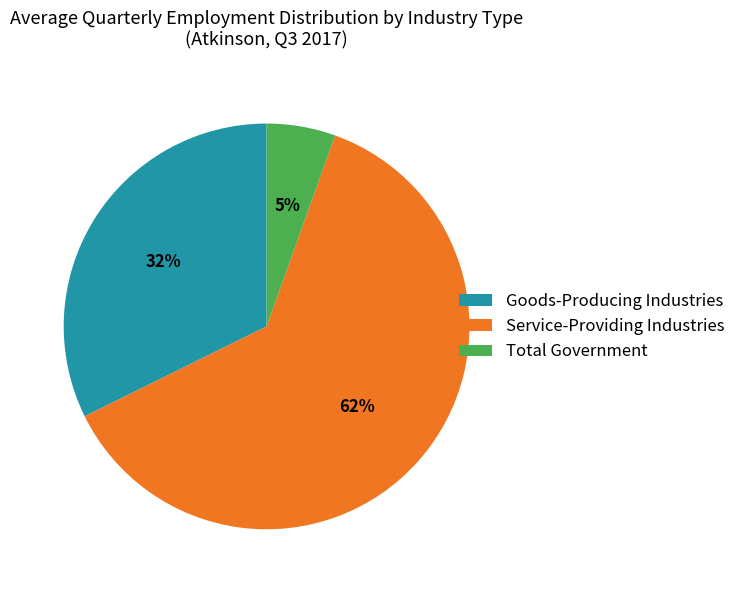

What percentage is the Goods-Producing Industries slice, to the nearest percent?

32%